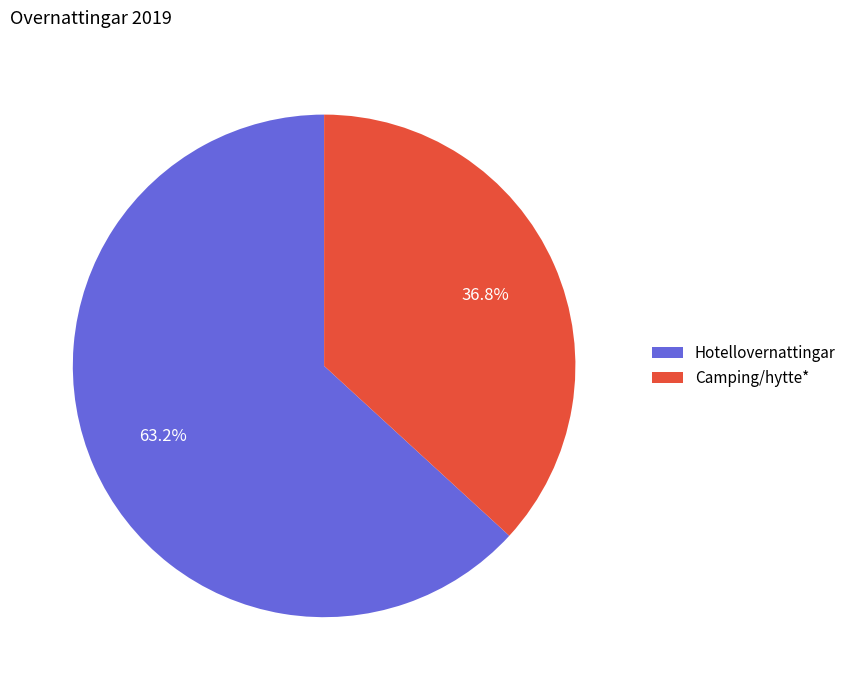

Is it true that Hotellovernattingar is 63% of the pie?

True